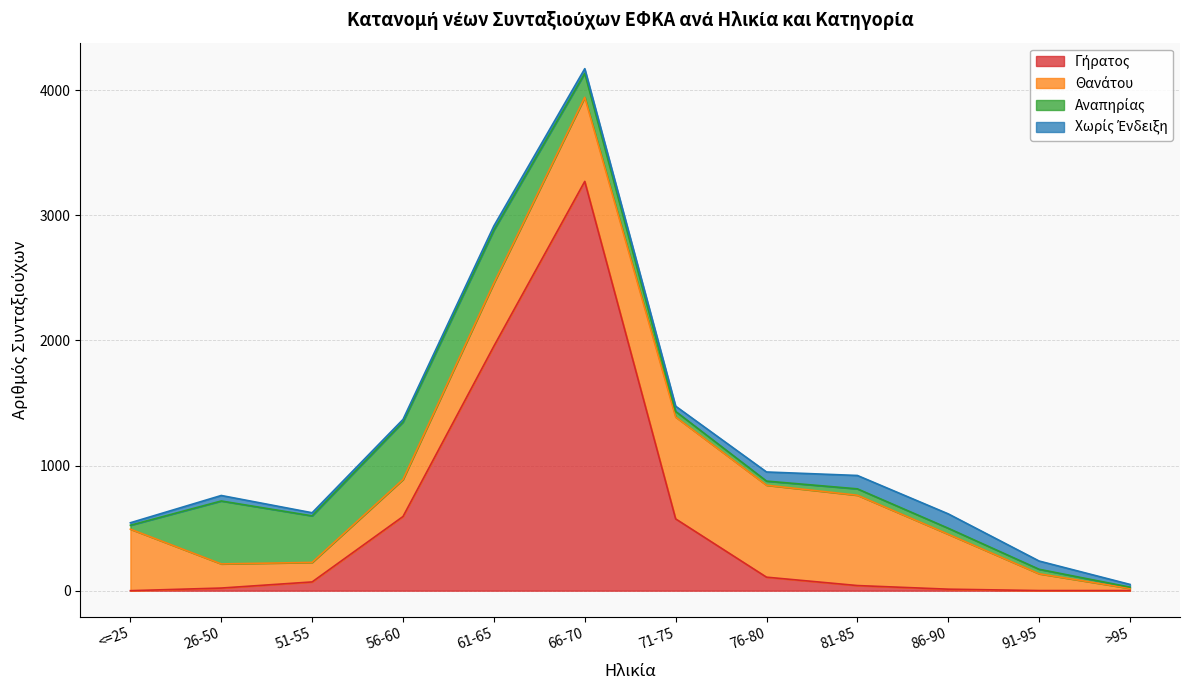

The Θανάτου series shows 102 at 61-65. True or false?

False